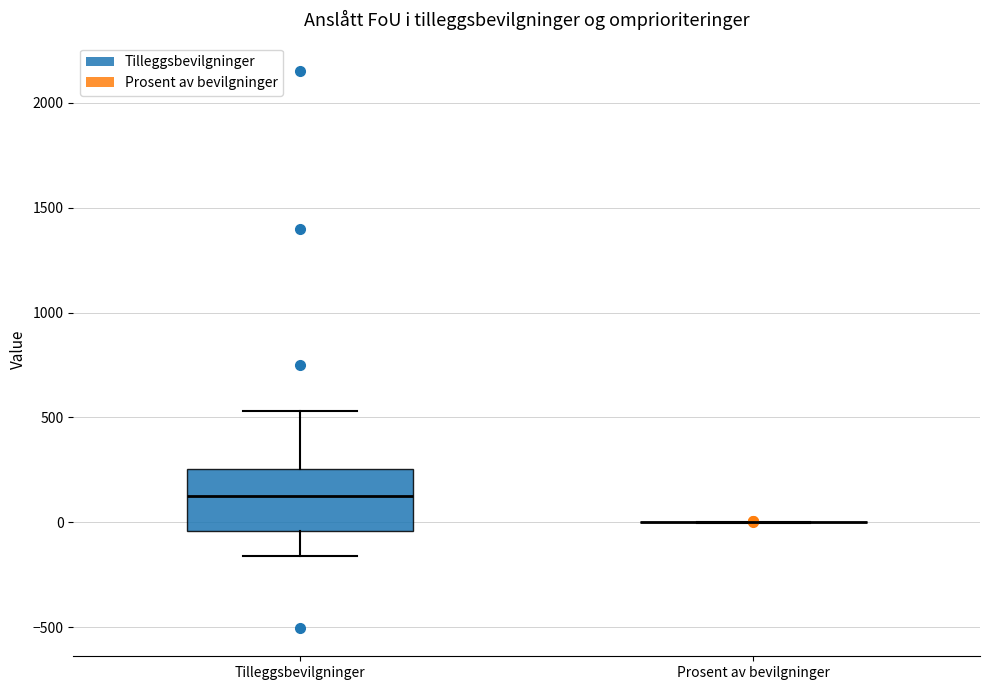

Which box is the tallest, from its lower edge to its upper edge?

Tilleggsbevilgninger